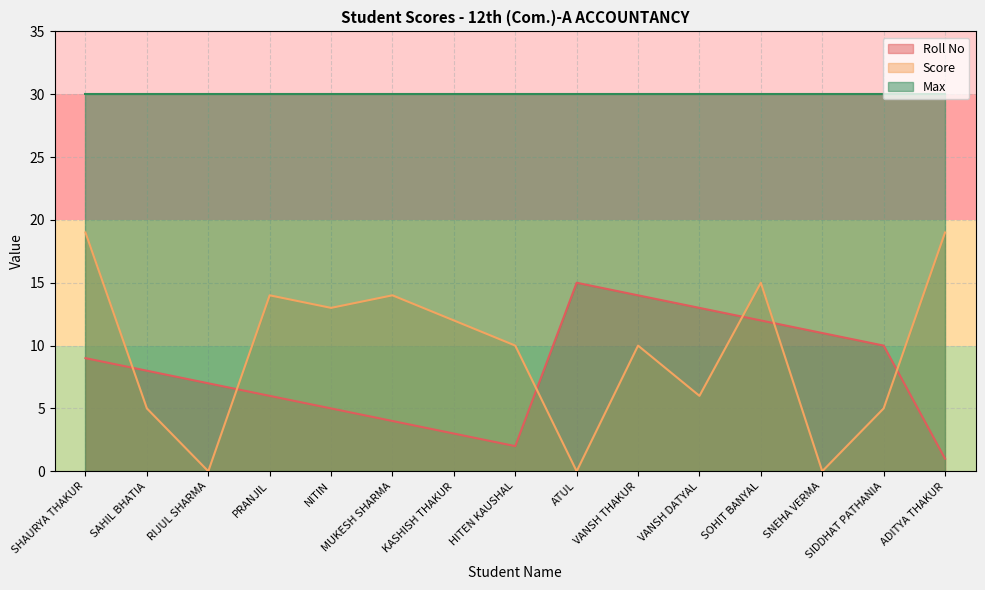

Between VANSH DATYAL and VANSH THAKUR, which is larger?

VANSH THAKUR